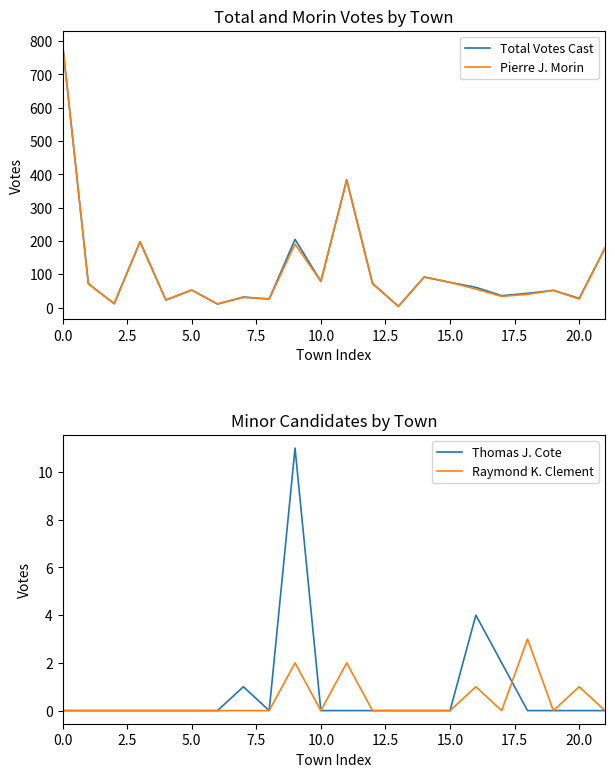

What is the value of the Total Votes Cast point at the 2nd from the left?

72